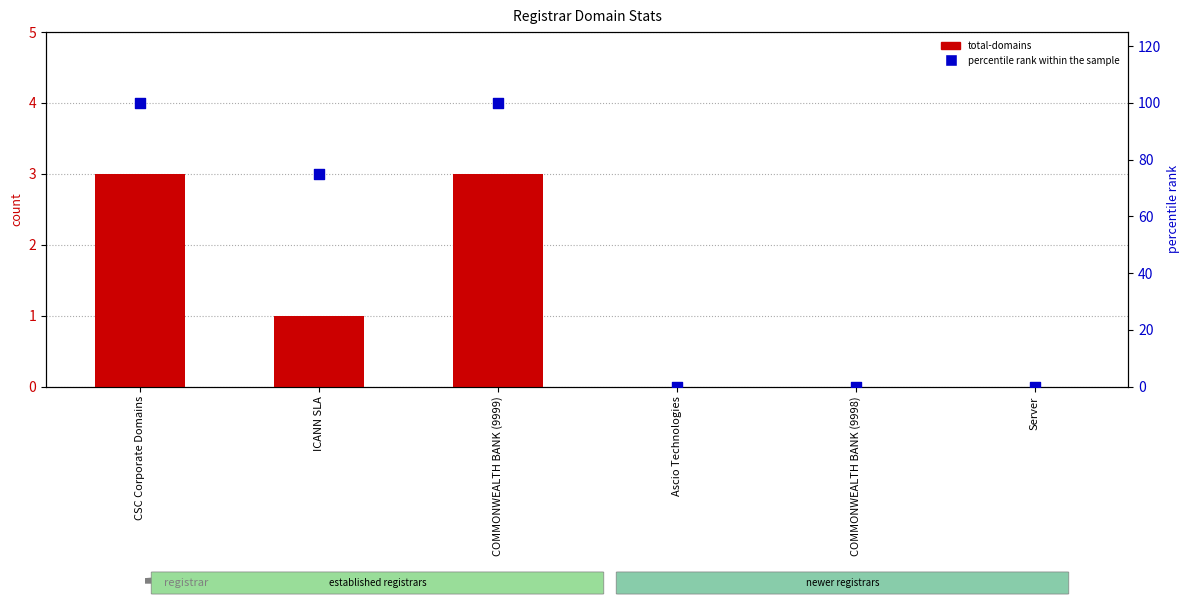

Which series reaches the minimum Y coordinate?

total-domains